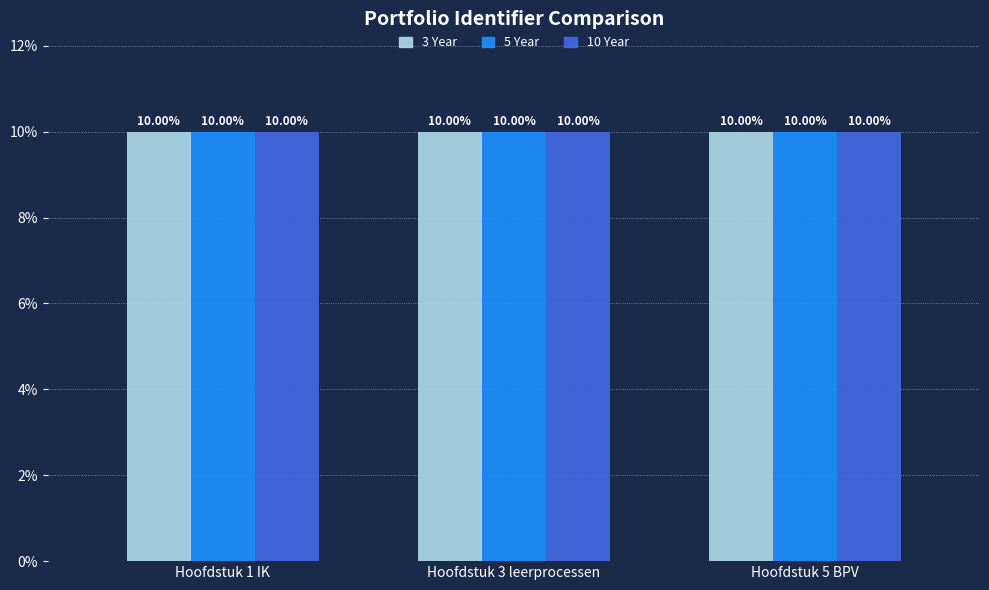

Count the 3 Year values in the range 9 to 10.

3